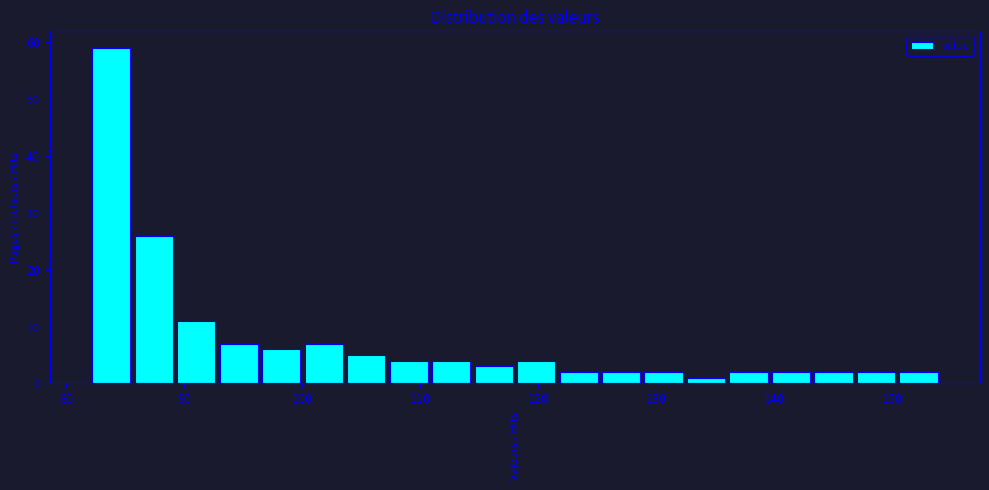

Read against the x-axis, roughly where is the centre of the tallest bar?

84